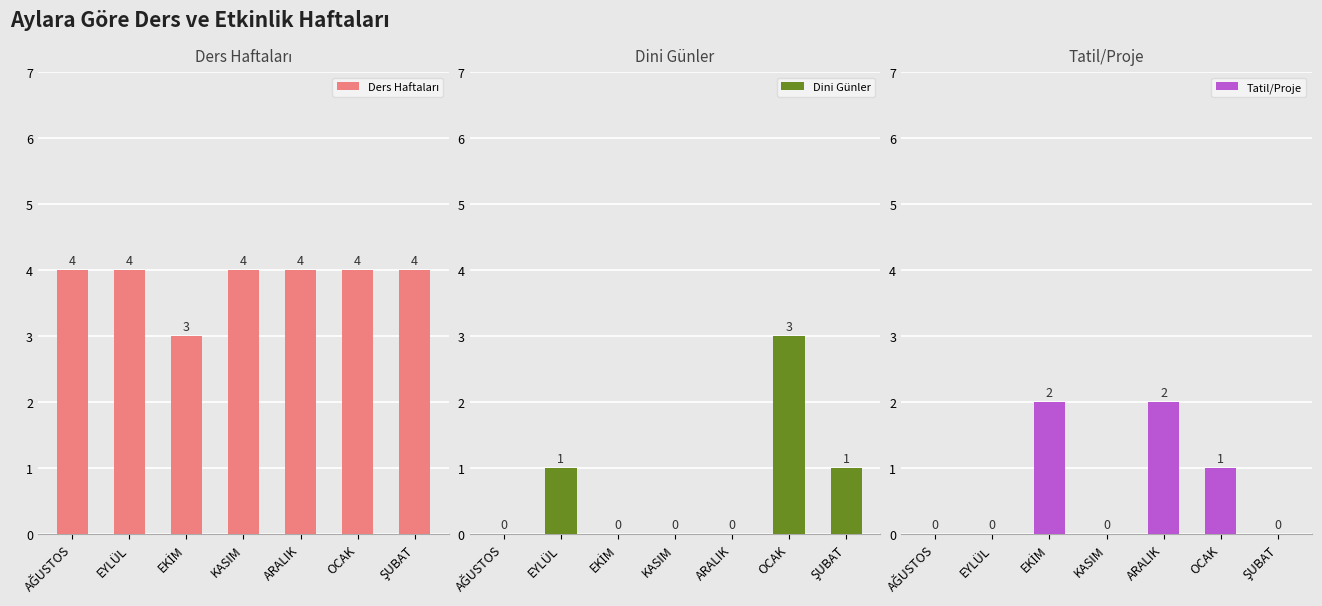

What is the sum of the Tatil/Proje values at KASIM and EKİM?

2